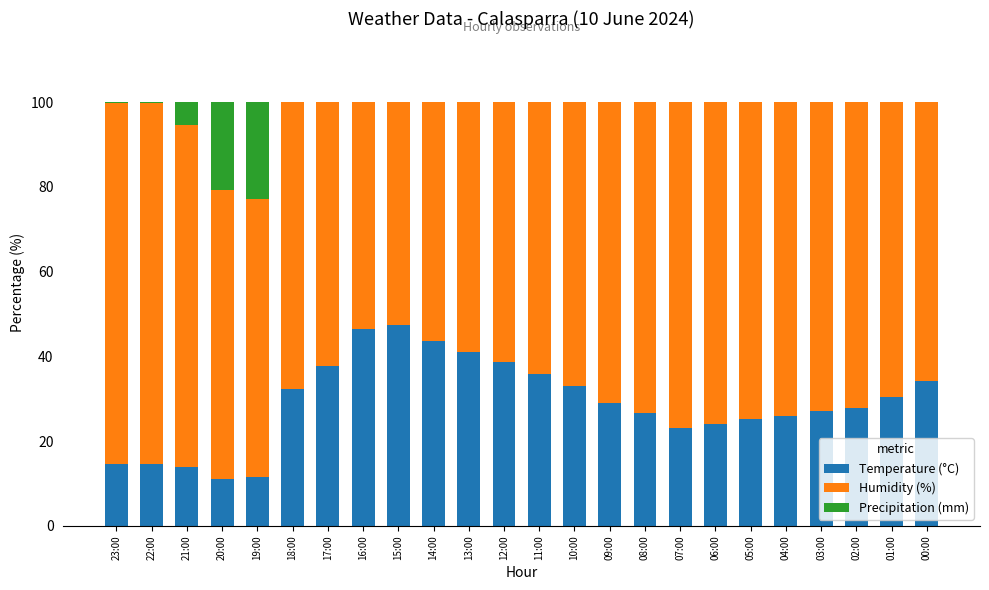

The Temperature (°C) series shows 34.3 at 00:00. True or false?

True